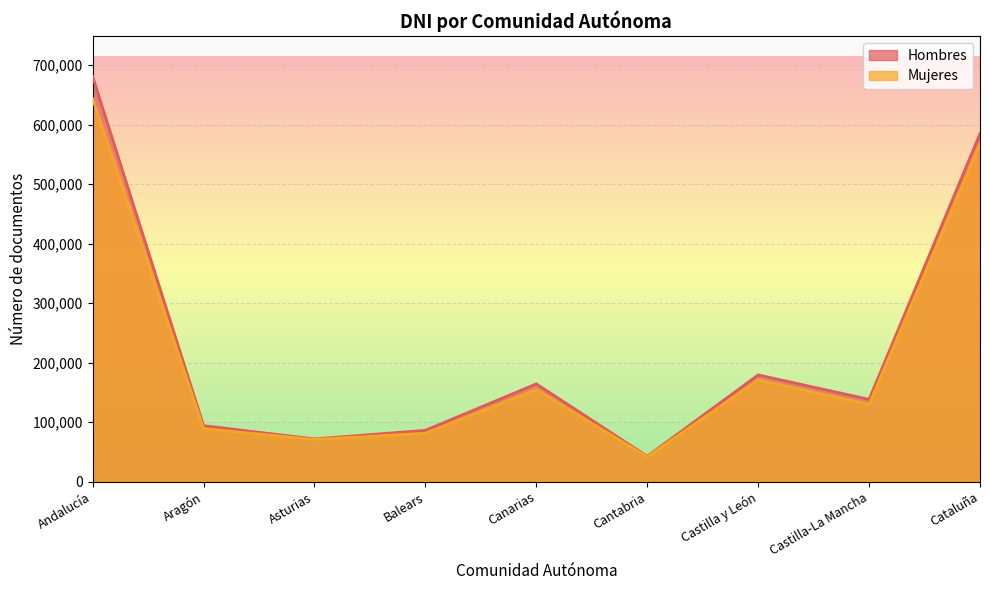

The Mujeres series shows 105106 at Asturias. True or false?

False